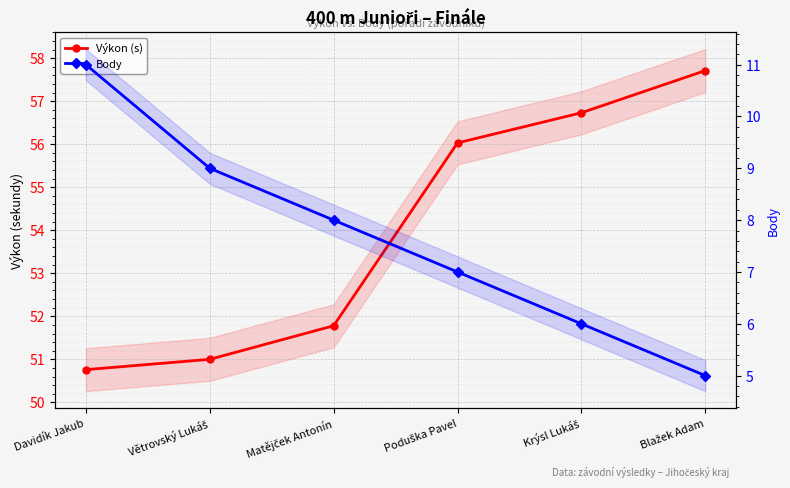

What are all the series names shown in the legend?

Výkon (s), Body